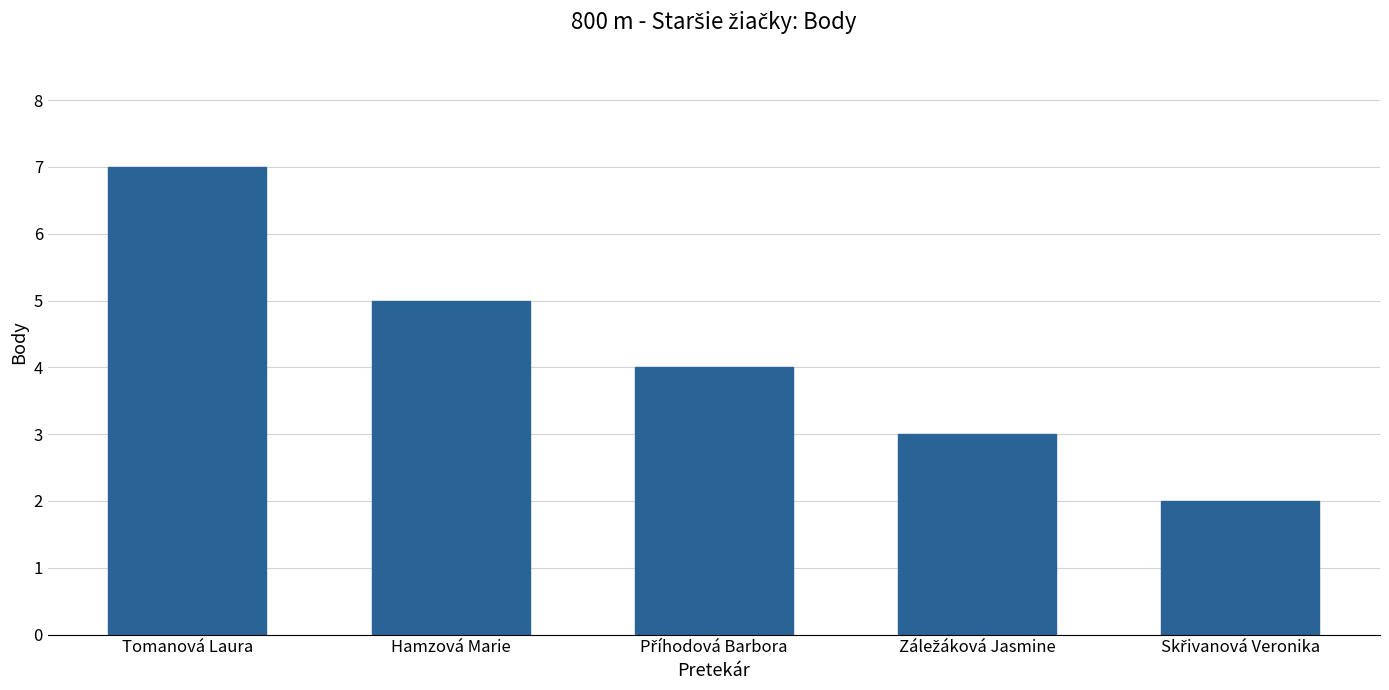

Which category has the highest value across all series?

Tomanová Laura